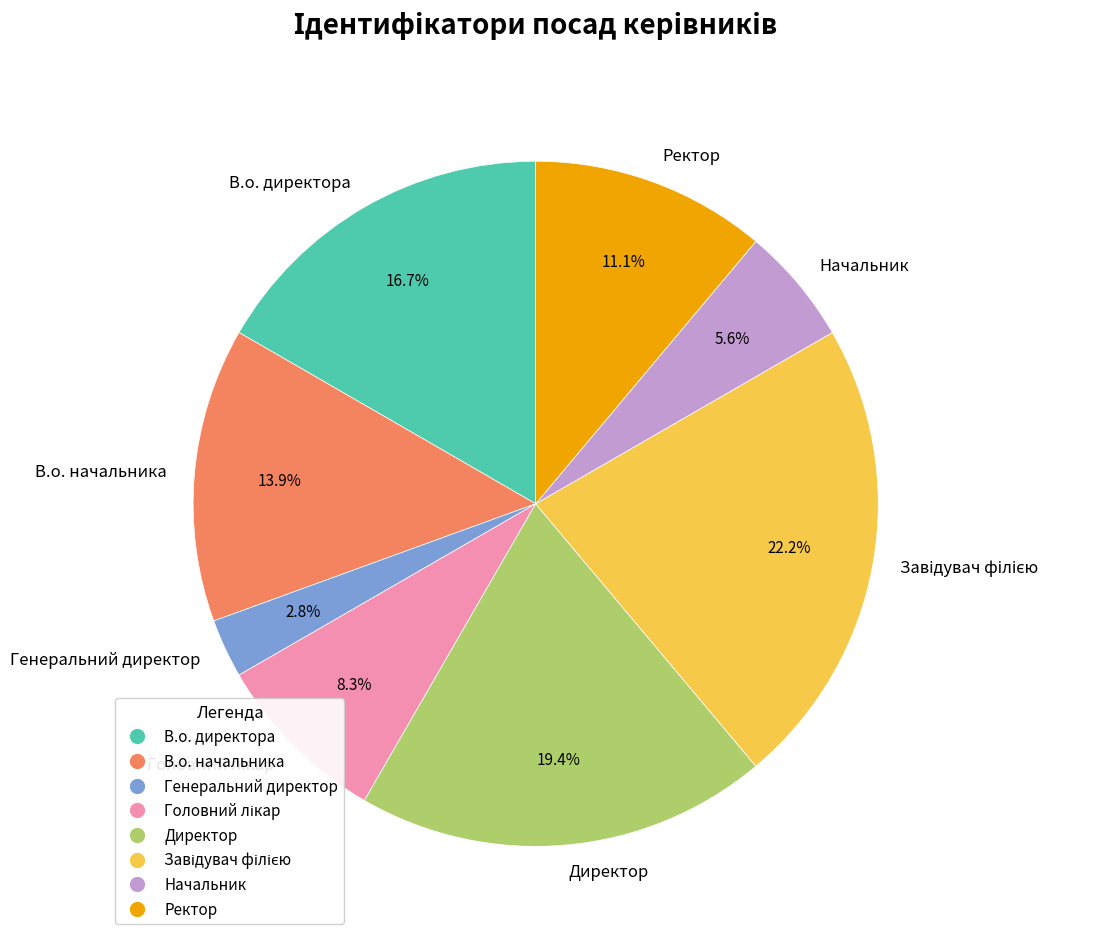

Does Начальник represent more than half of the total?

No